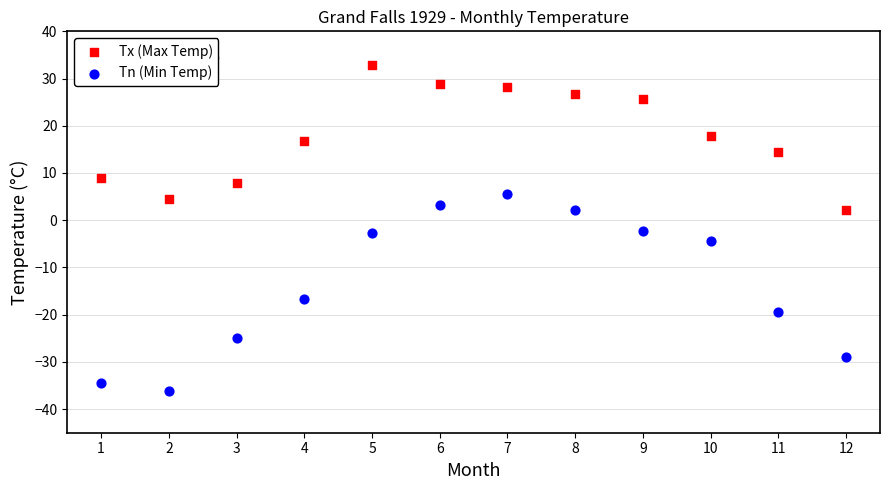

Across all data points, what is the range of X values (max minus min)?

11.0